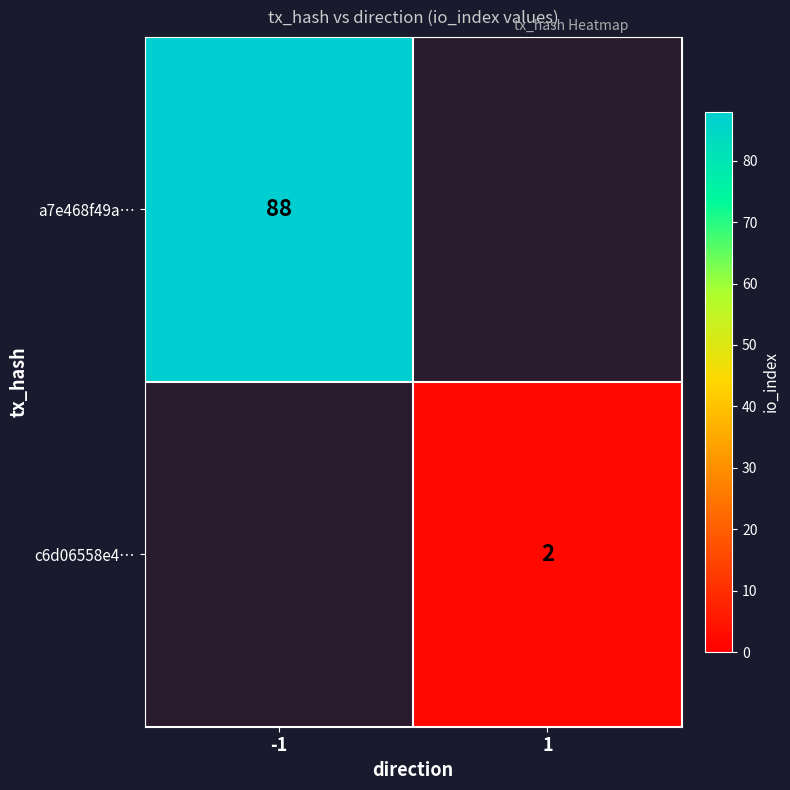

The value of a7e468f49a… at -1 is 88. True or false?

True